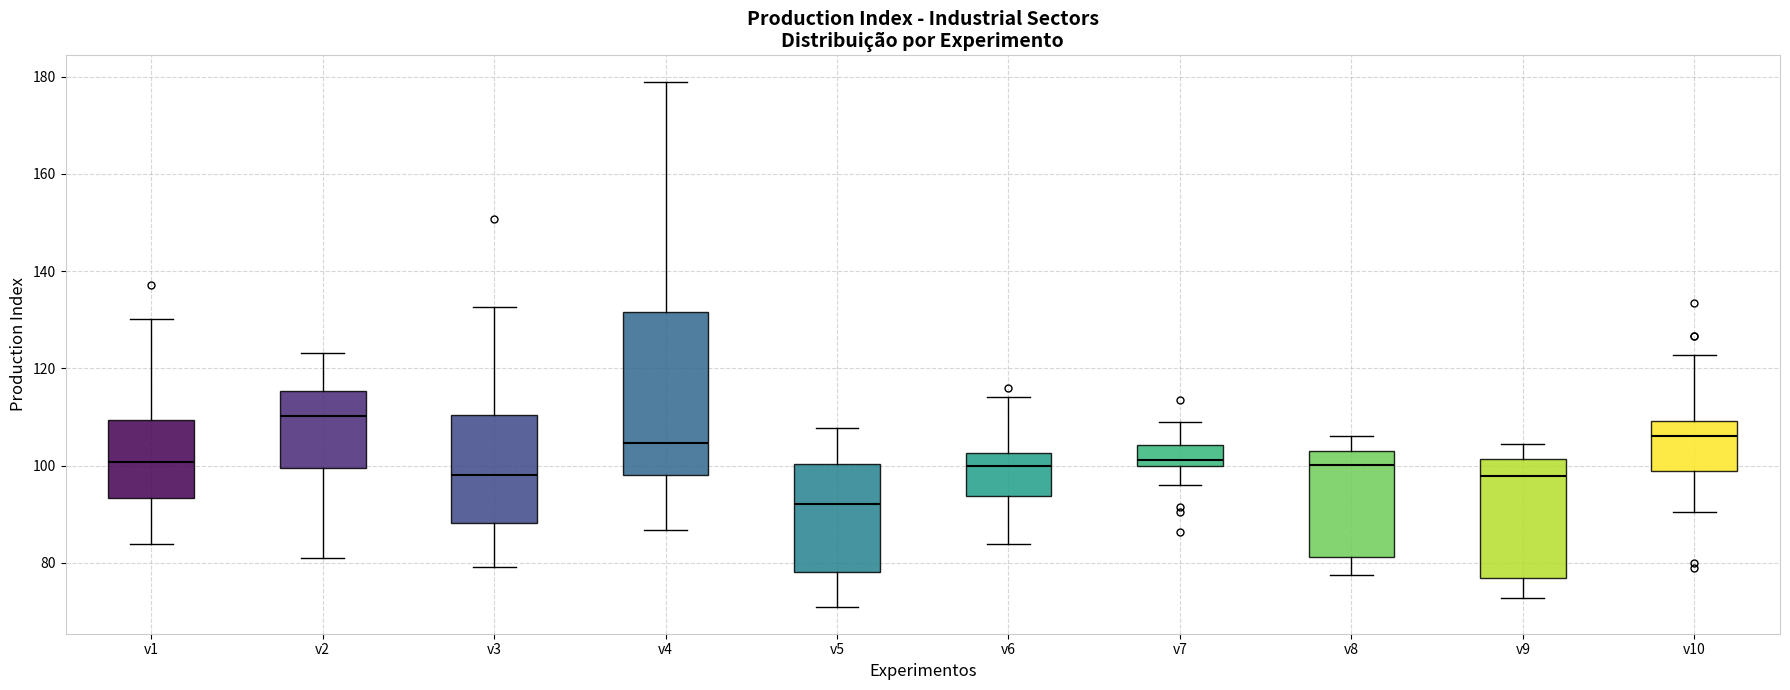

Where is the upper edge of the box for v7 on the y-axis? The values are not printed on the chart, so give them approximately, as read against the axis.

104